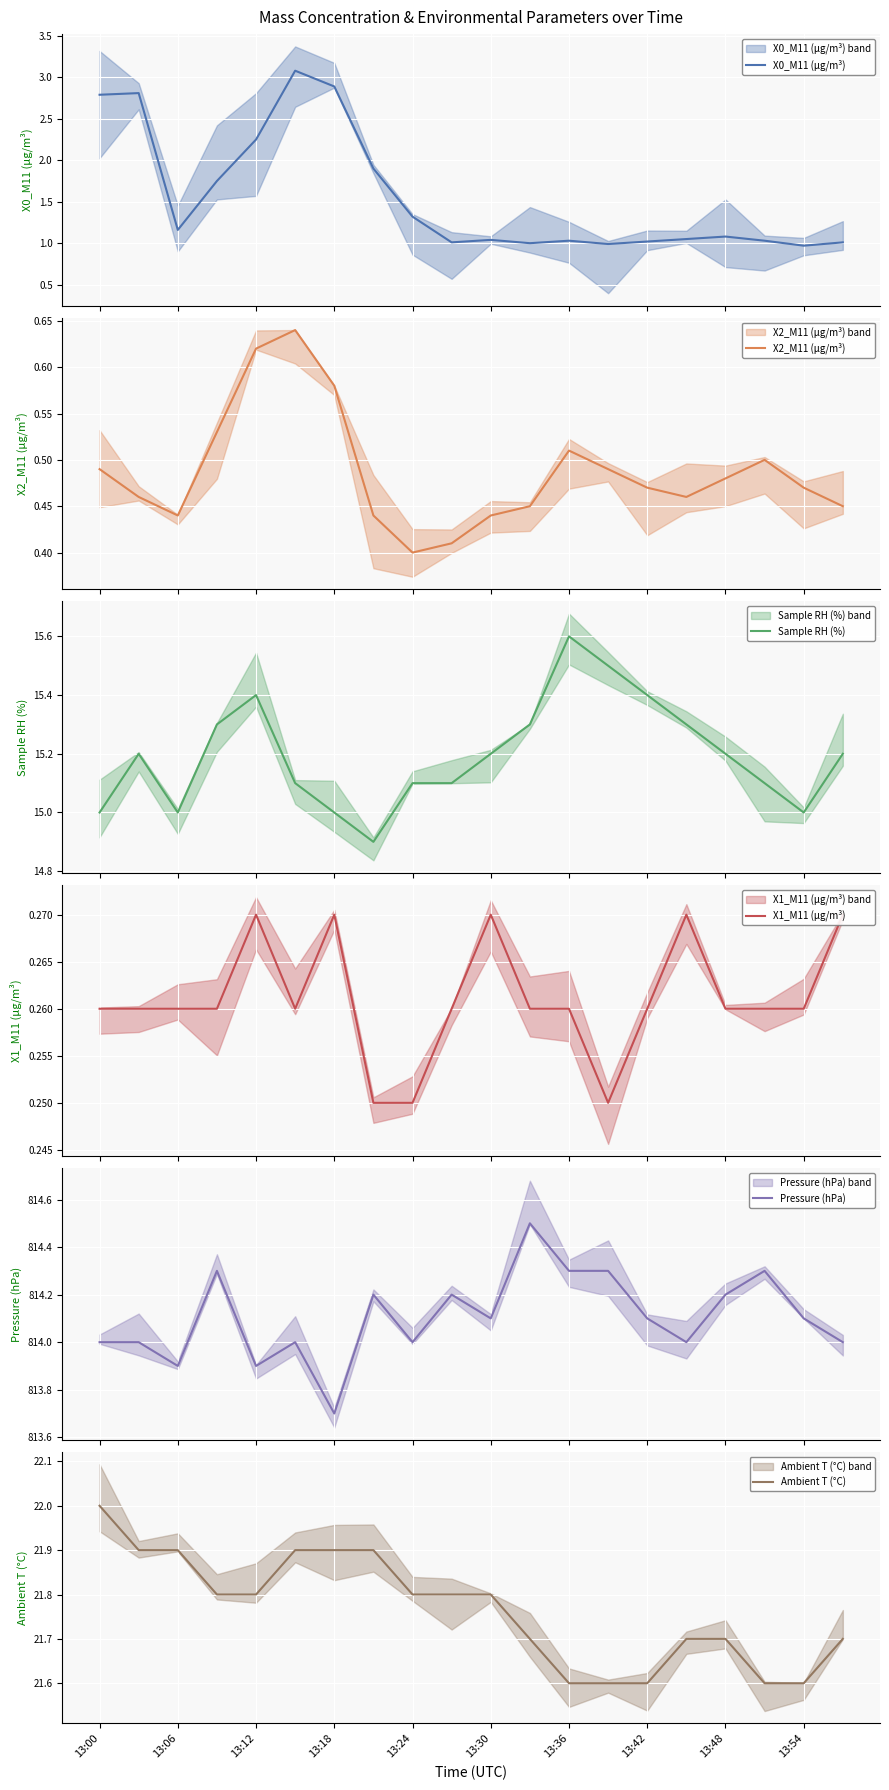

At which category does the chart reach its minimum across all series?

13:42